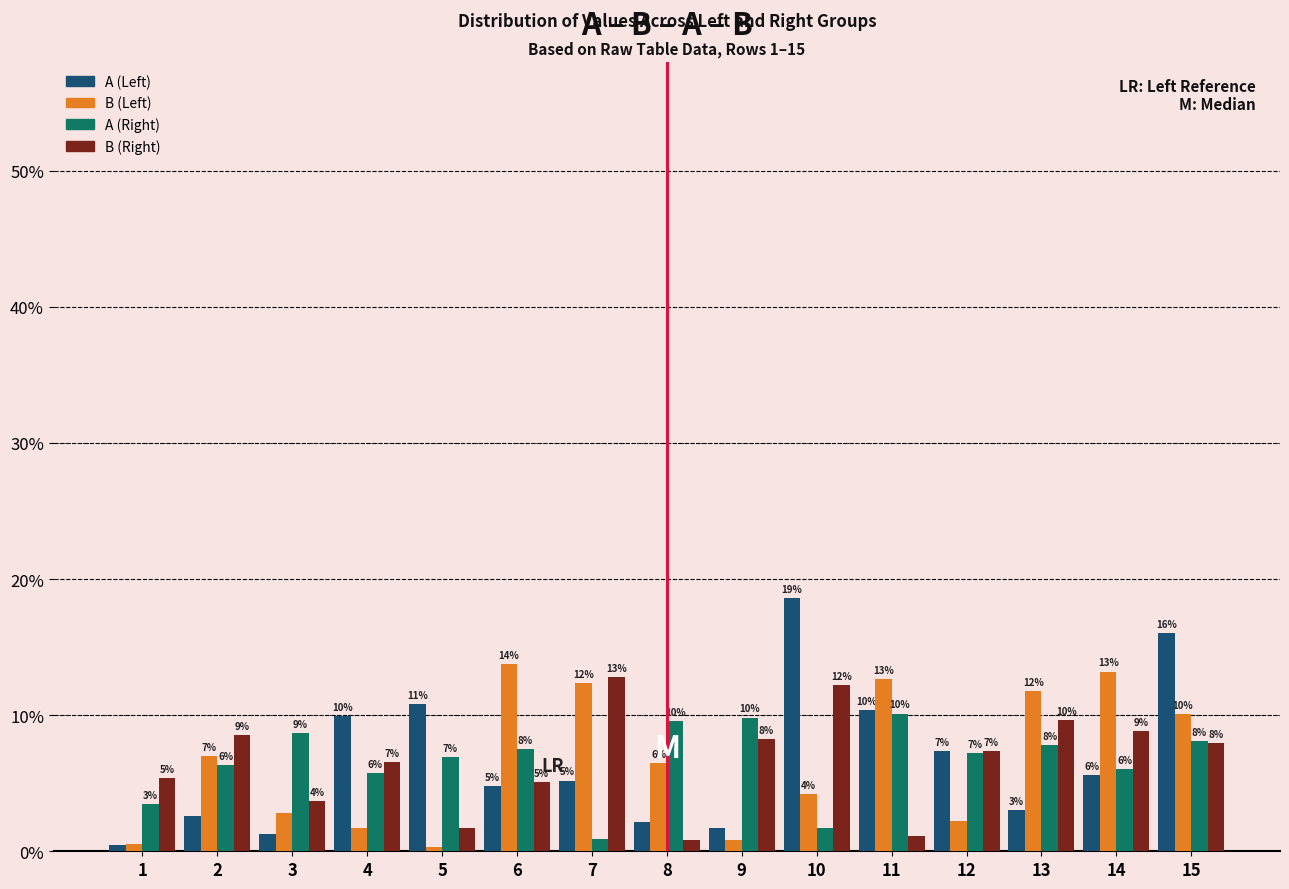

At which category does the chart reach its peak across all series?

10